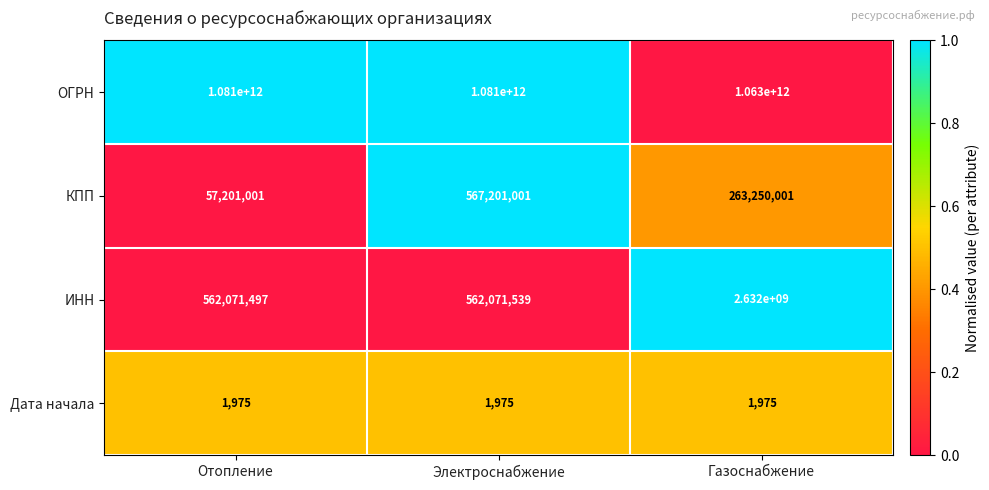

What is the maximum value shown in the chart?

1081000000000